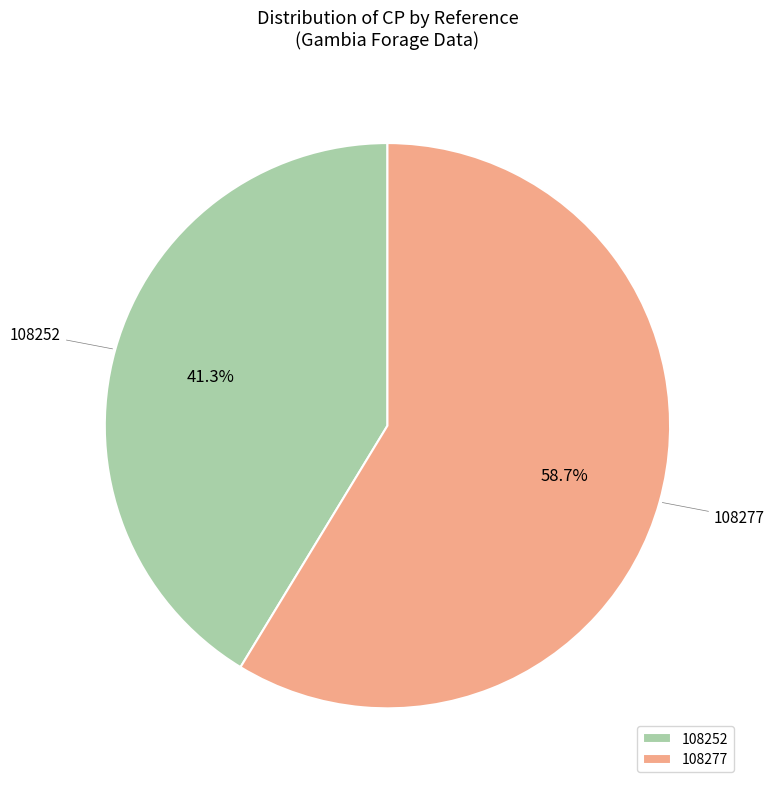

Does 108277 represent more than half of the total?

Yes